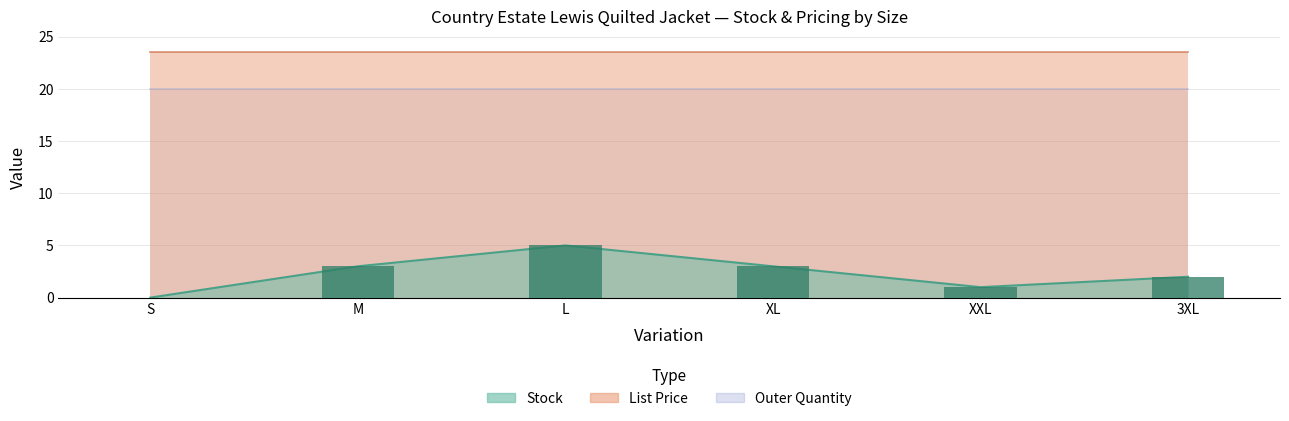

At which label is Outer Quantity closest to 20?

S